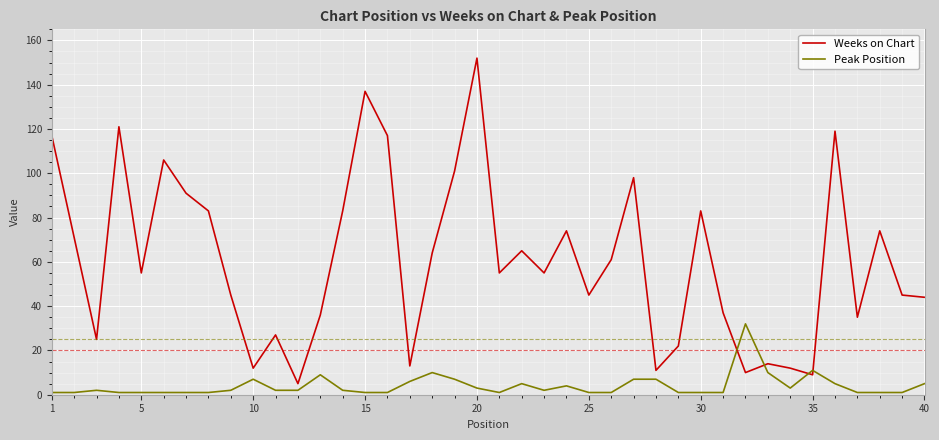

List the series in order of their overall mean, lowest first.

Peak Position, Weeks on Chart